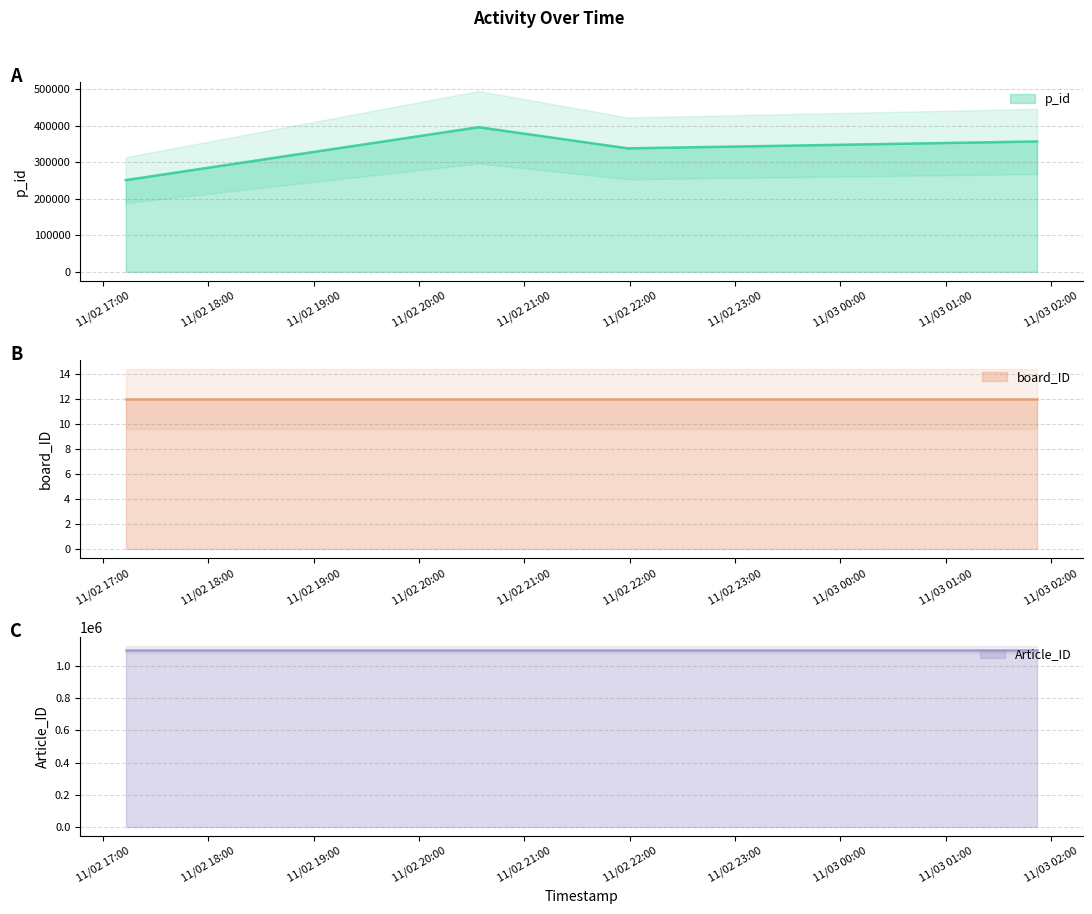

What position from the right is 2013/11/3 01:52?

1